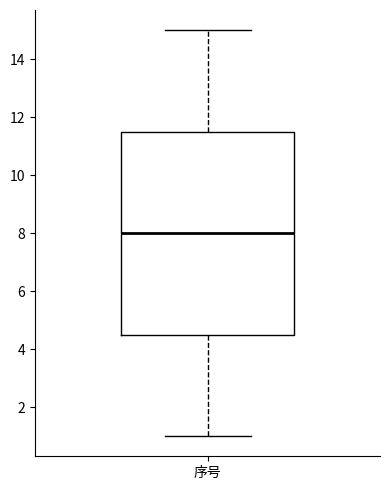

Where does the median line of the box for 序号 sit on the y-axis? The values are not printed on the chart, so give them approximately, as read against the axis.

8.0